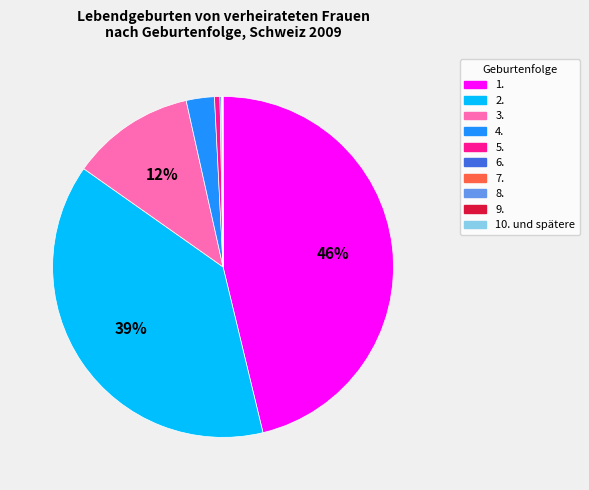

Which slice is the largest?

1.